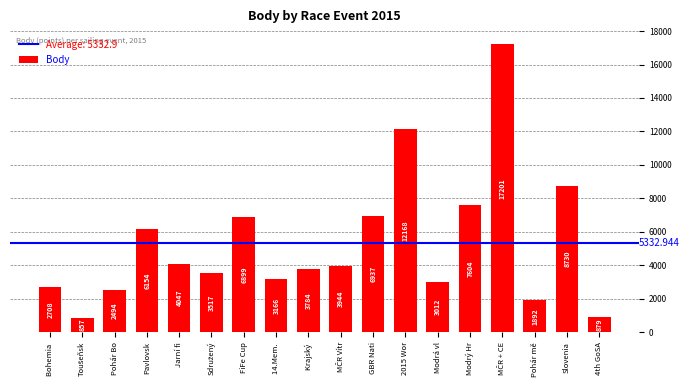

What is the sum of all values?

95993